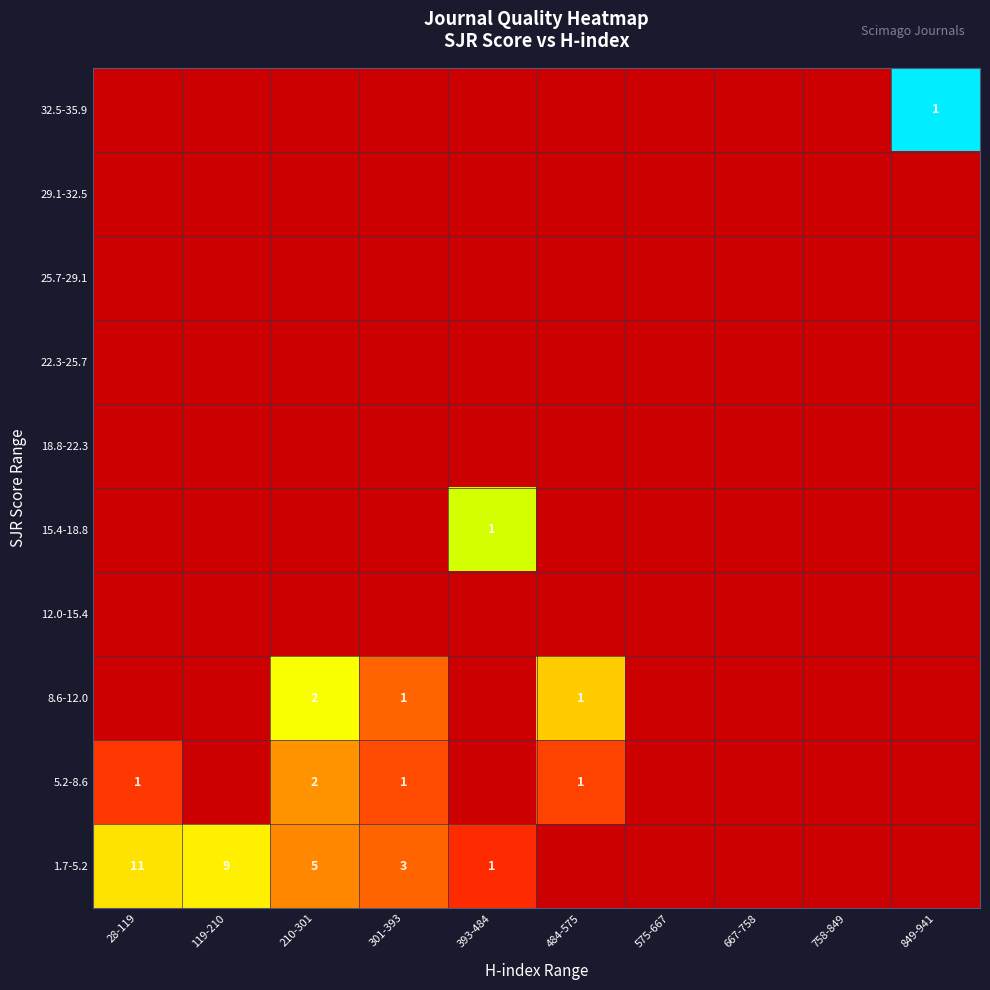

Between 484-575 and 575-667, which is larger?

484-575